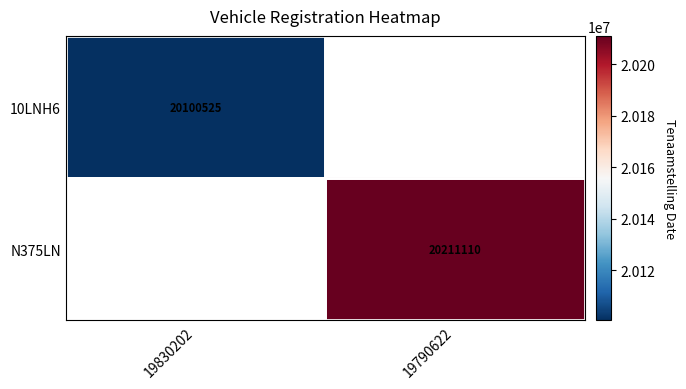

The N375LN series shows 20211110 at 19790622. True or false?

True